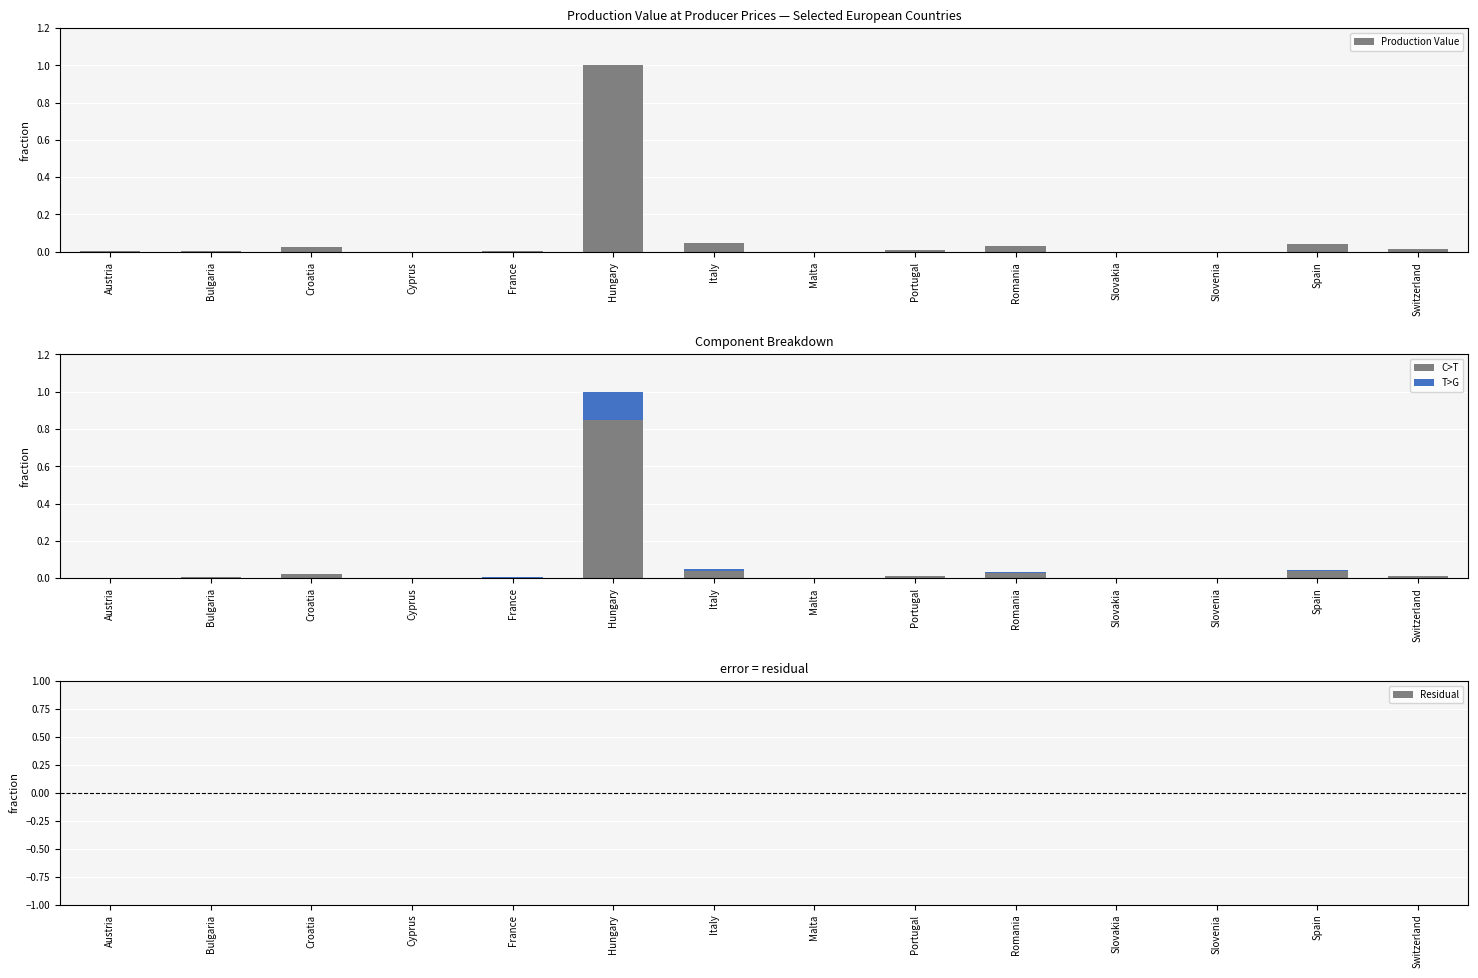

What position from the left is Spain?

13